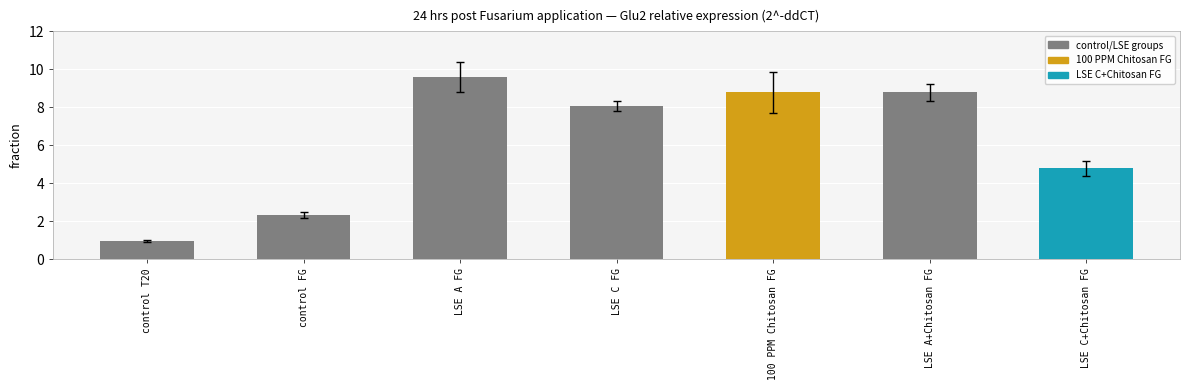

At control T20, list the series in order from smallest to largest.

SEM, average_2^-ddct